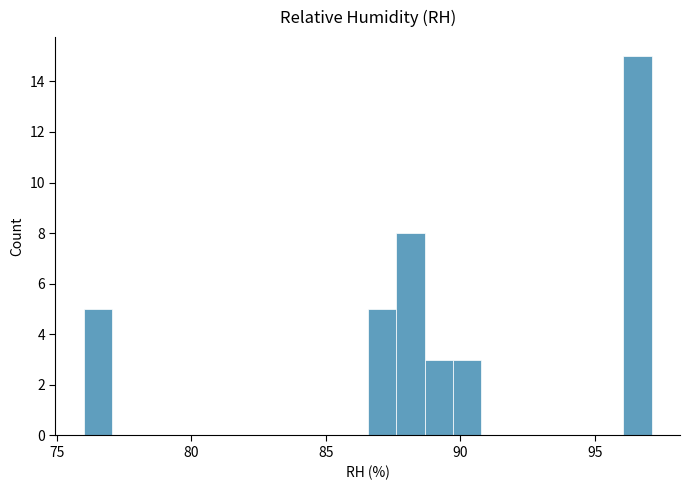

Around what value on the x-axis is the tallest bar? Give the approximate position of its centre, as read against the axis.

96.5